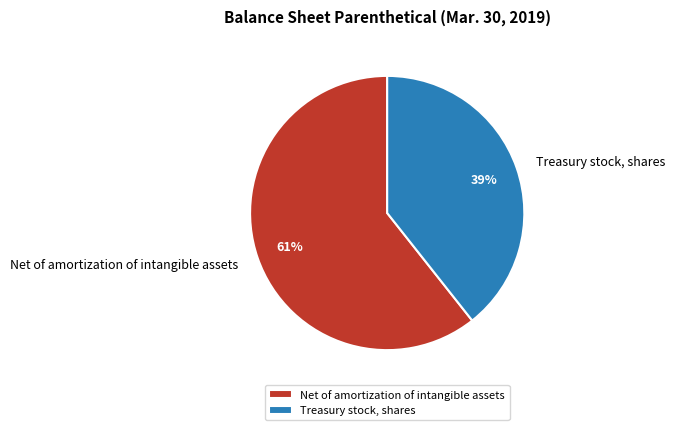

Does Treasury stock, shares represent more than half of the total?

No